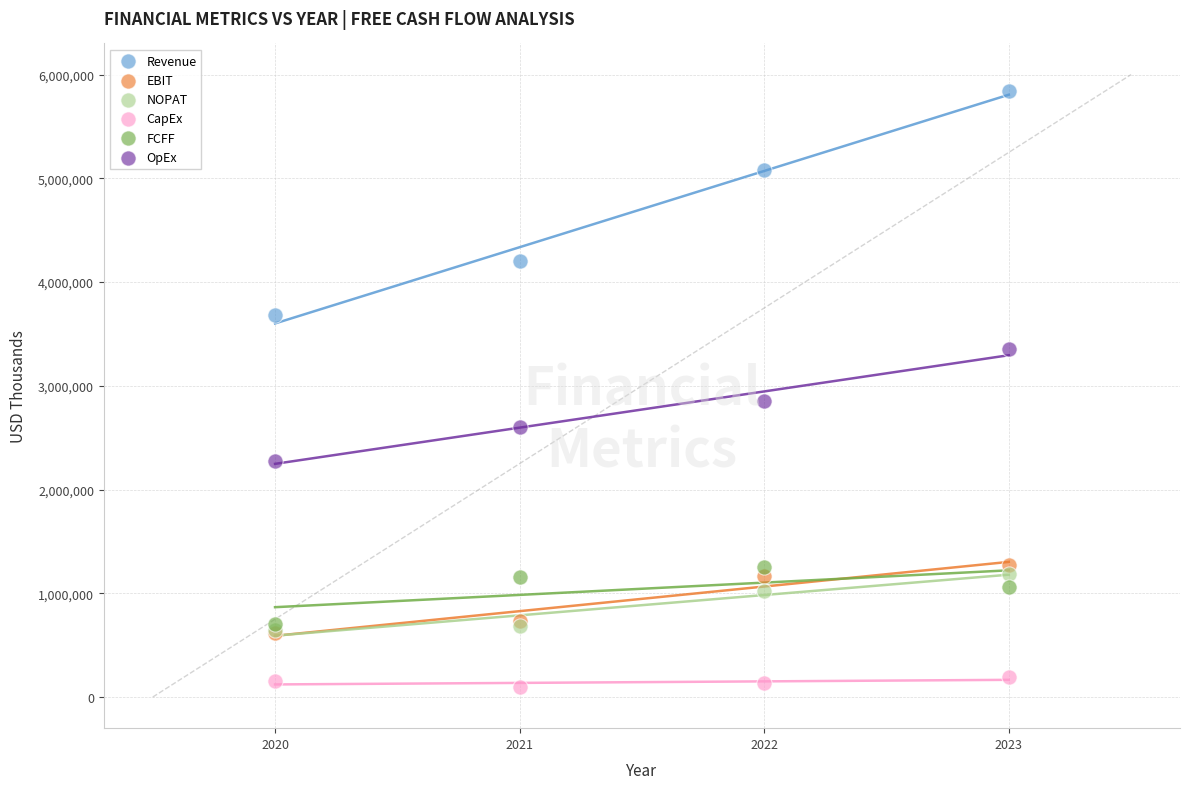

Which series reaches the minimum Y coordinate?

CapEx